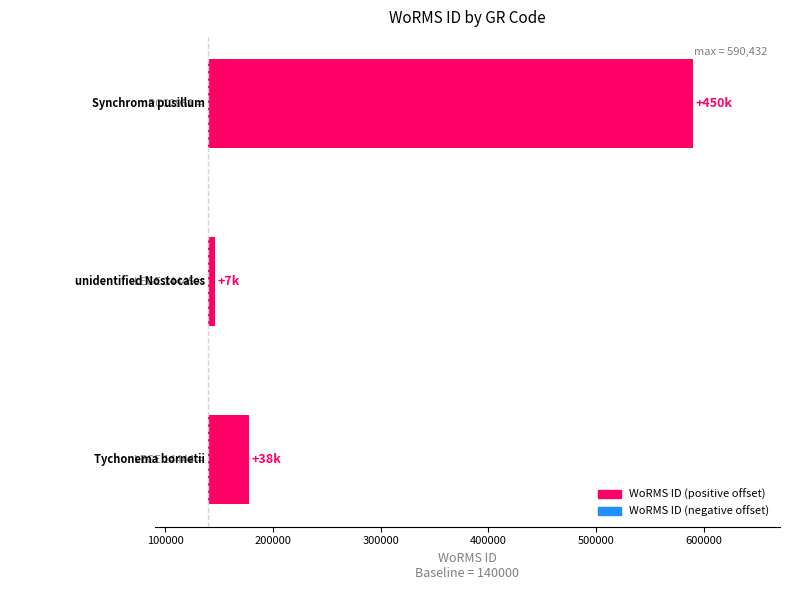

How many data points are less than 37615?

1